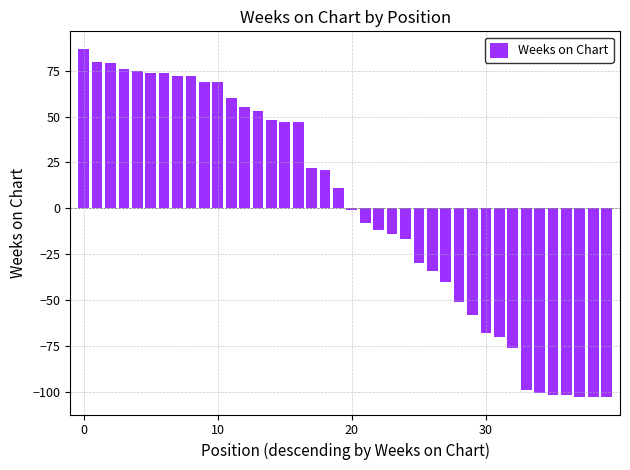

What is the greatest value displayed?

87.0